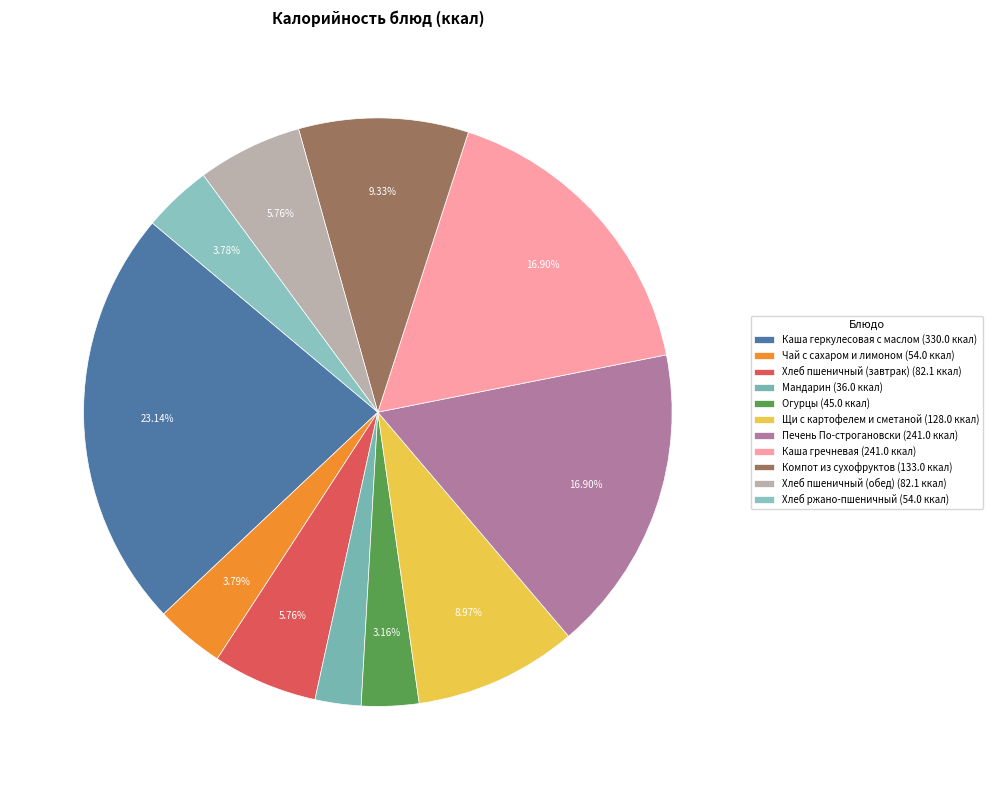

True or false: Каша геркулесовая с маслом accounts for 30% of the total.

False